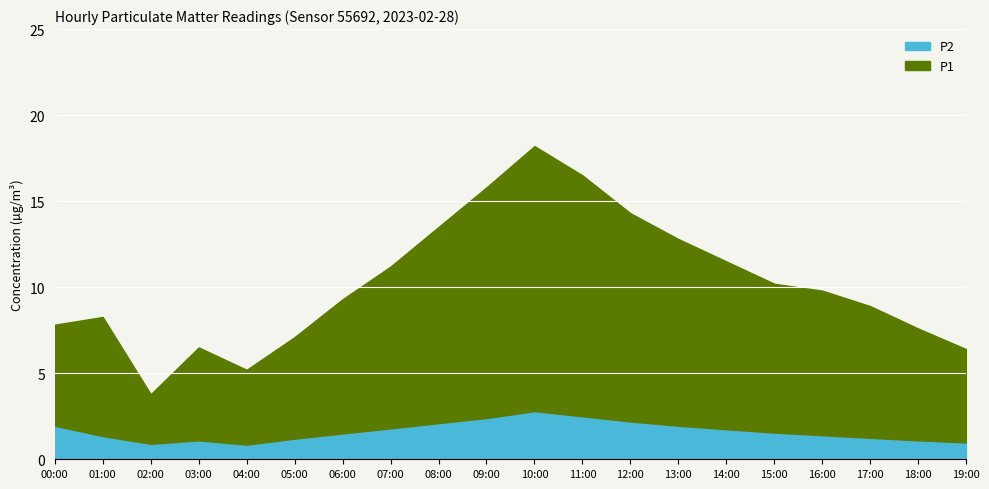

Which series has the largest total across all categories?

P1